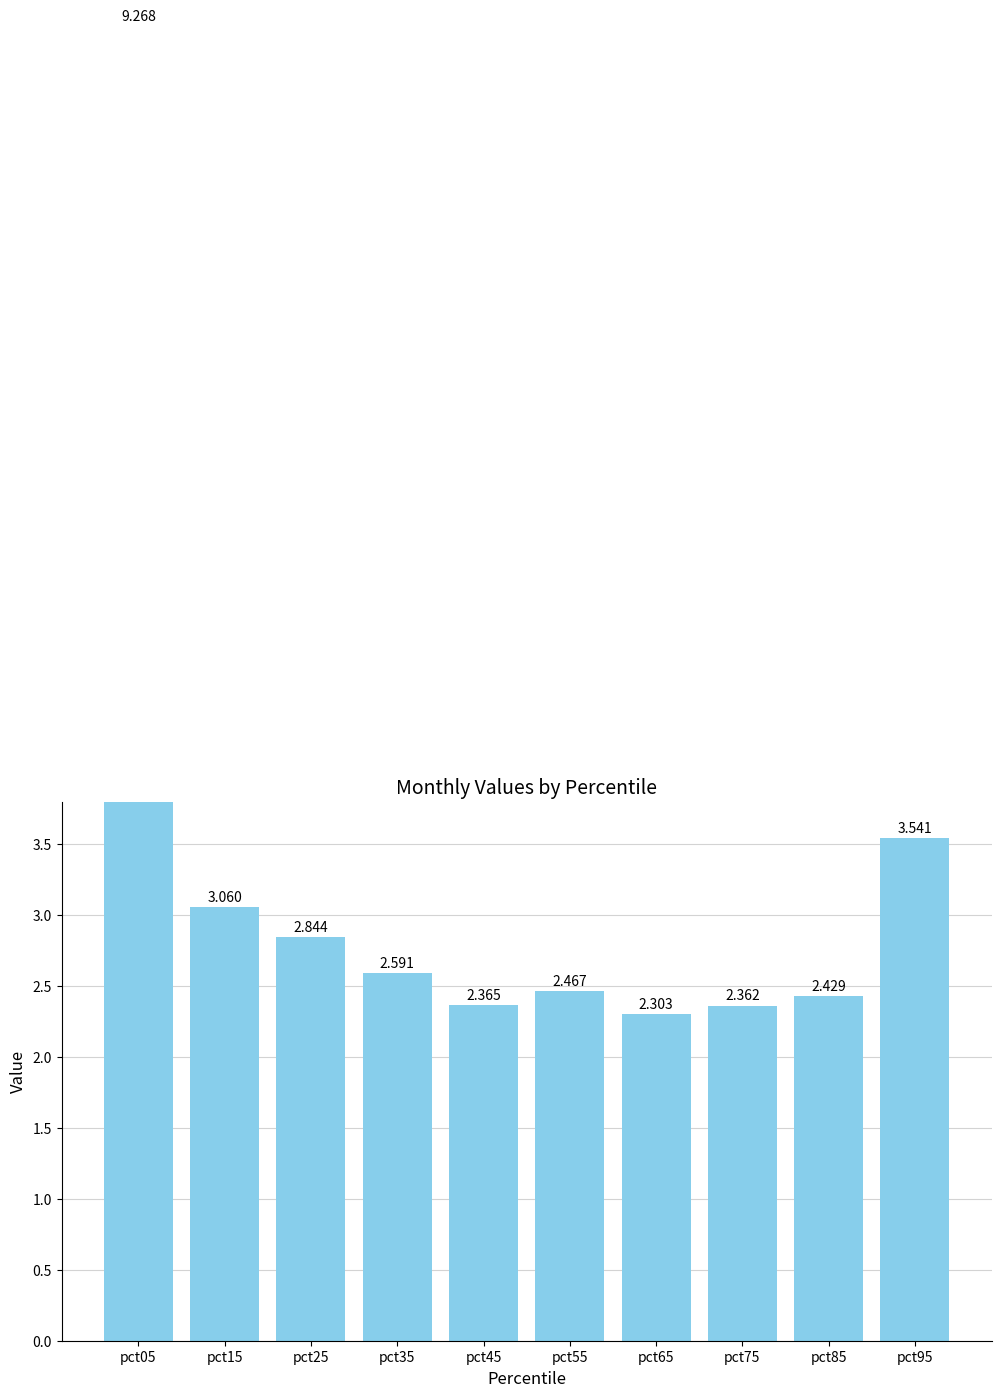

The chart shows a value of 3.1 at pct15. True or false?

True